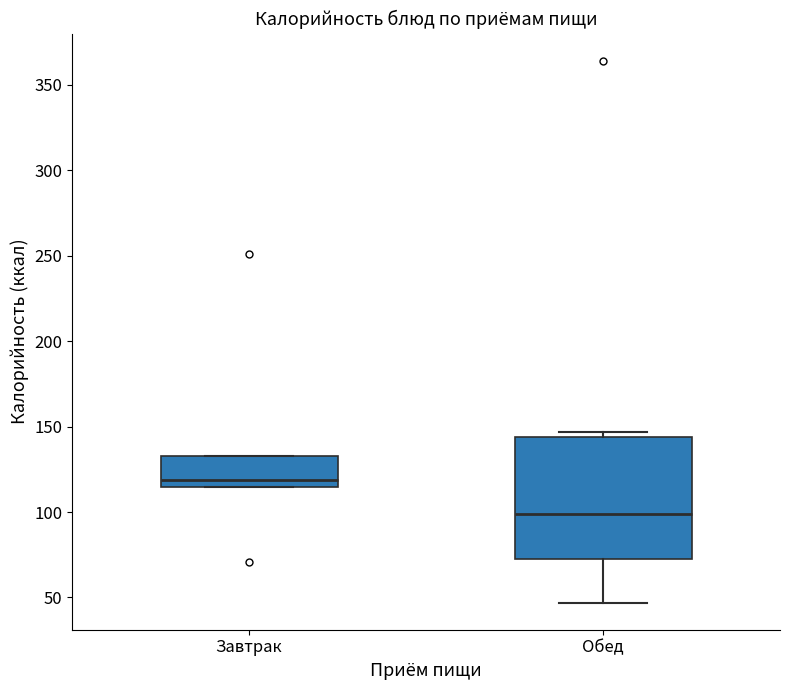

Which box's median line is the highest?

Завтрак